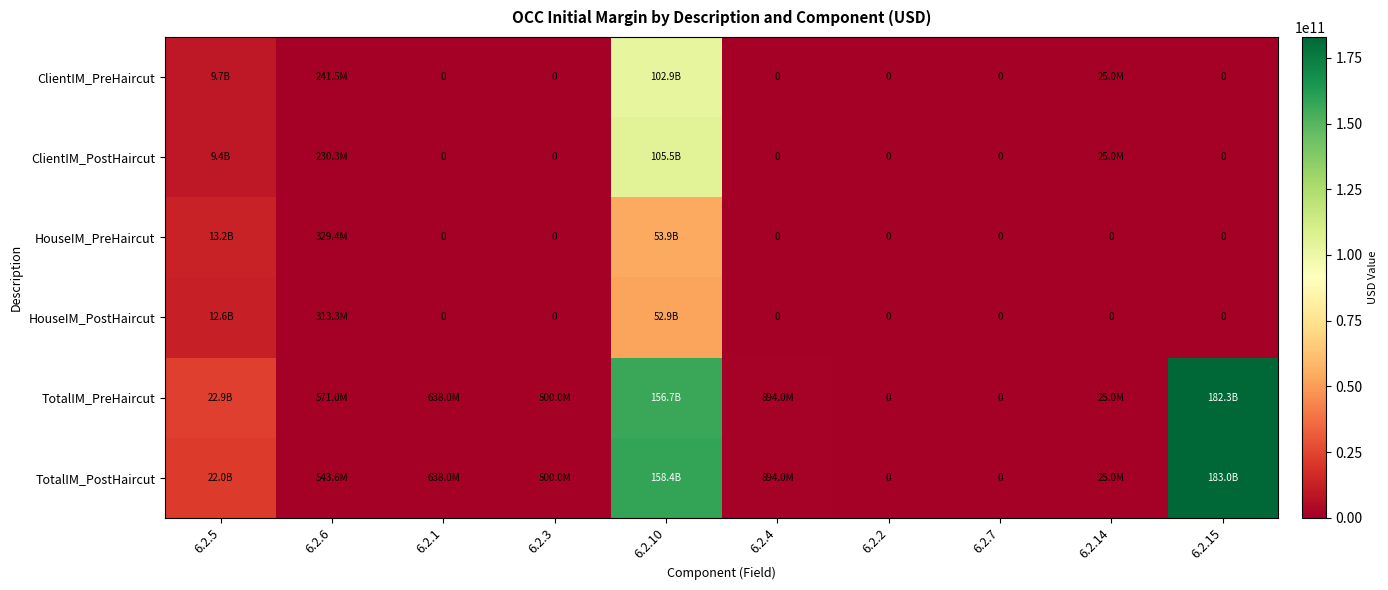

What is the difference between the second highest and second lowest values in the TotalIM_PreHaircut series?

156732577910